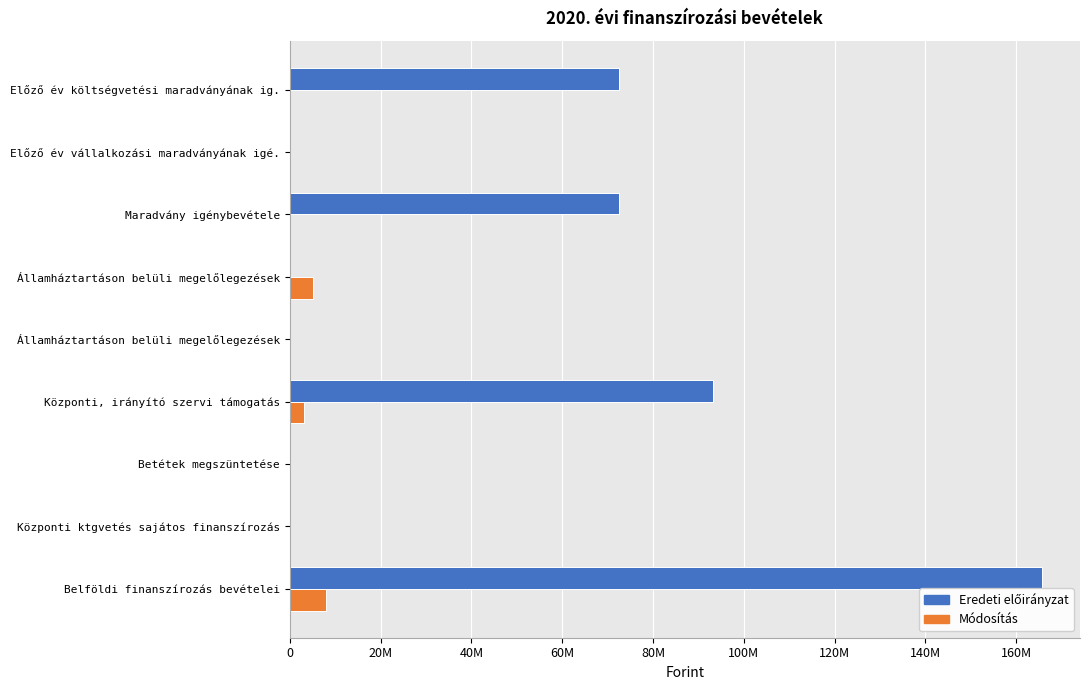

What position from the left is 120M?

7